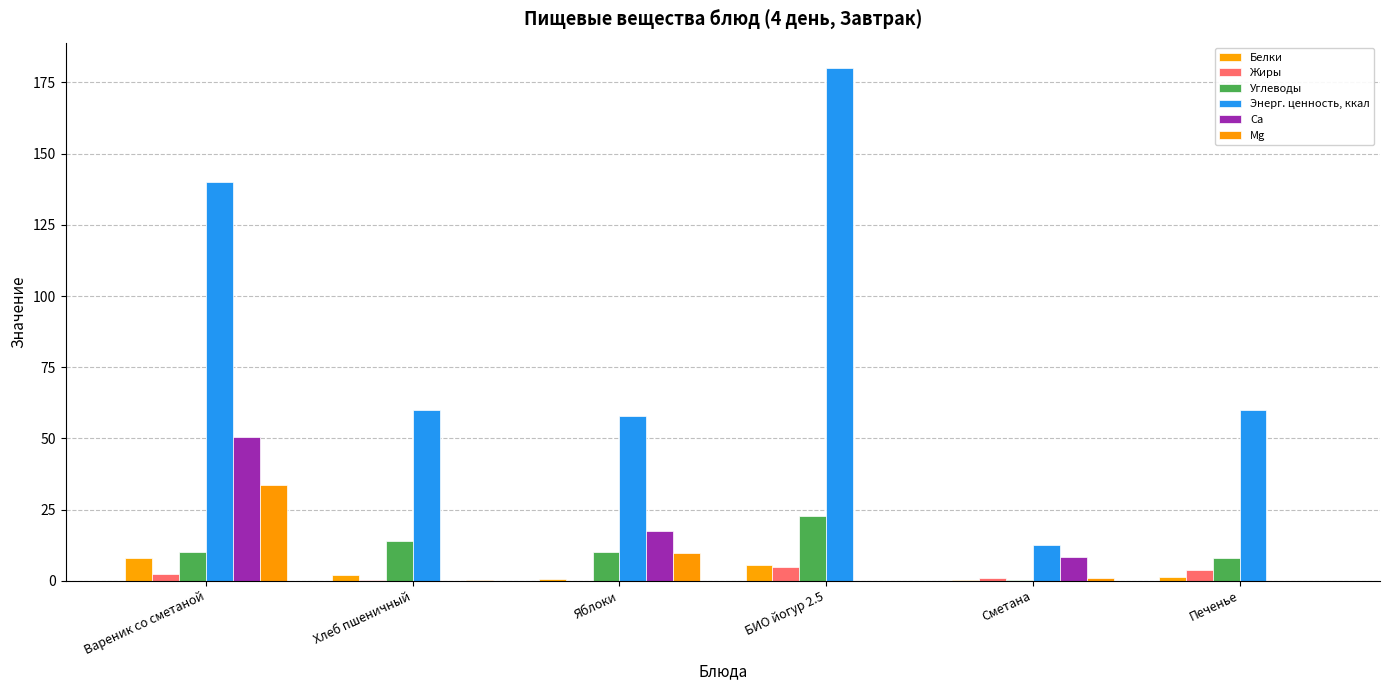

How many groups of bars are there?

6